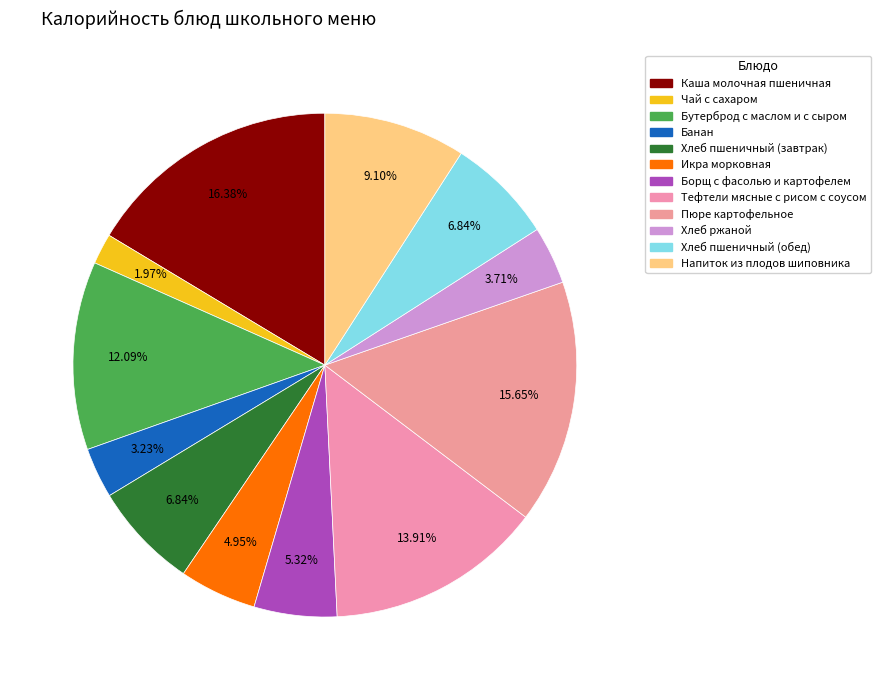

Approximately how many times larger is the value at Чай с сахаром compared to Тефтели мясные с рисом с соусом?

0.1